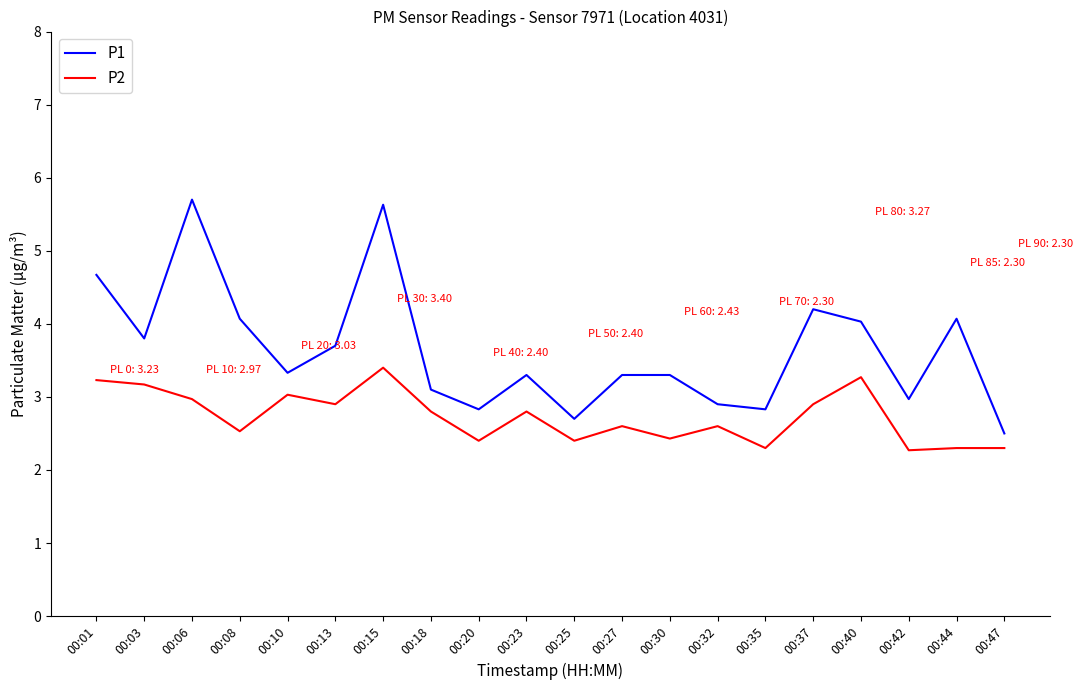

Is it true that P2 equals 2.9 at 00:37?

True